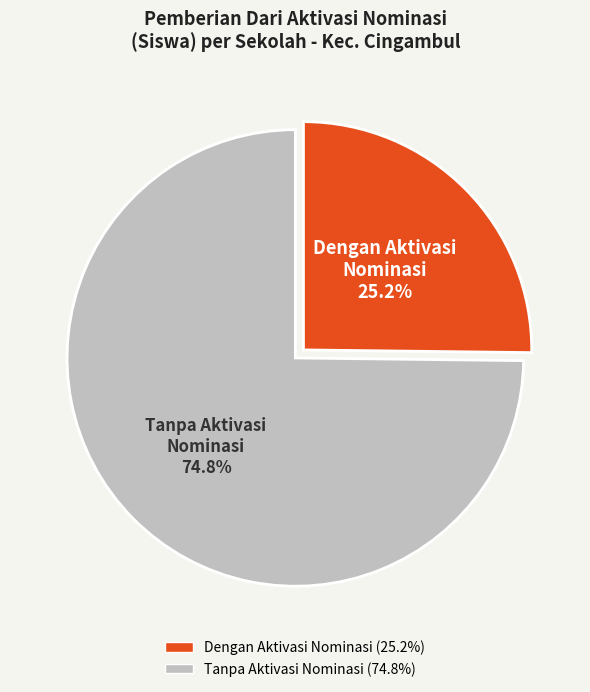

Is there any slice that represents more than half of the pie?

Yes